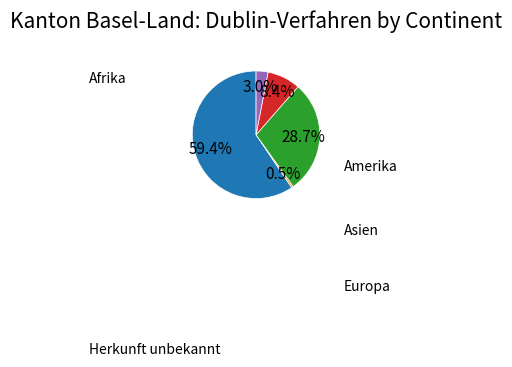

Is there any slice that represents more than half of the pie?

Yes